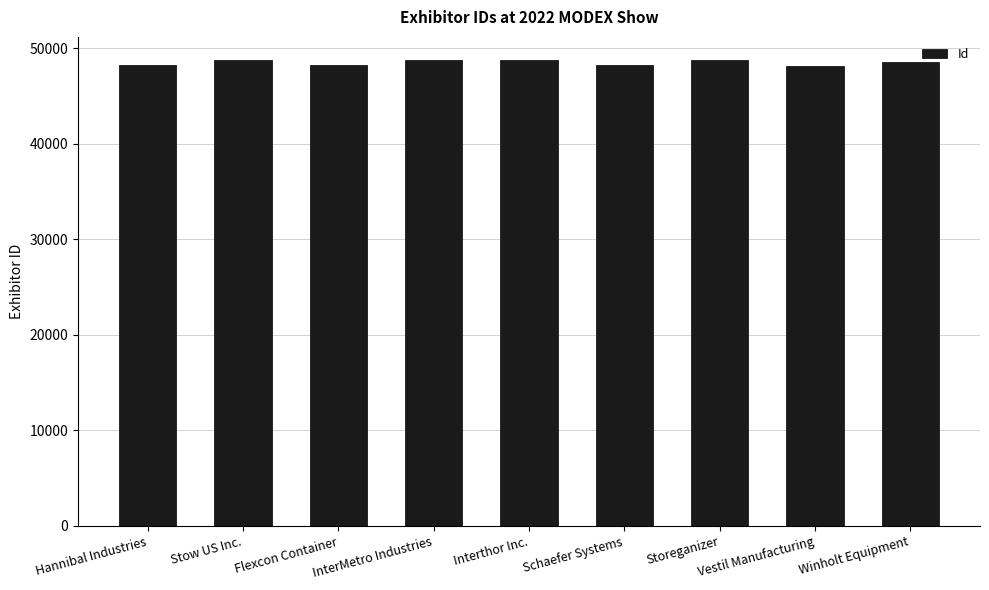

What is the difference between the maximum and minimum values?

634